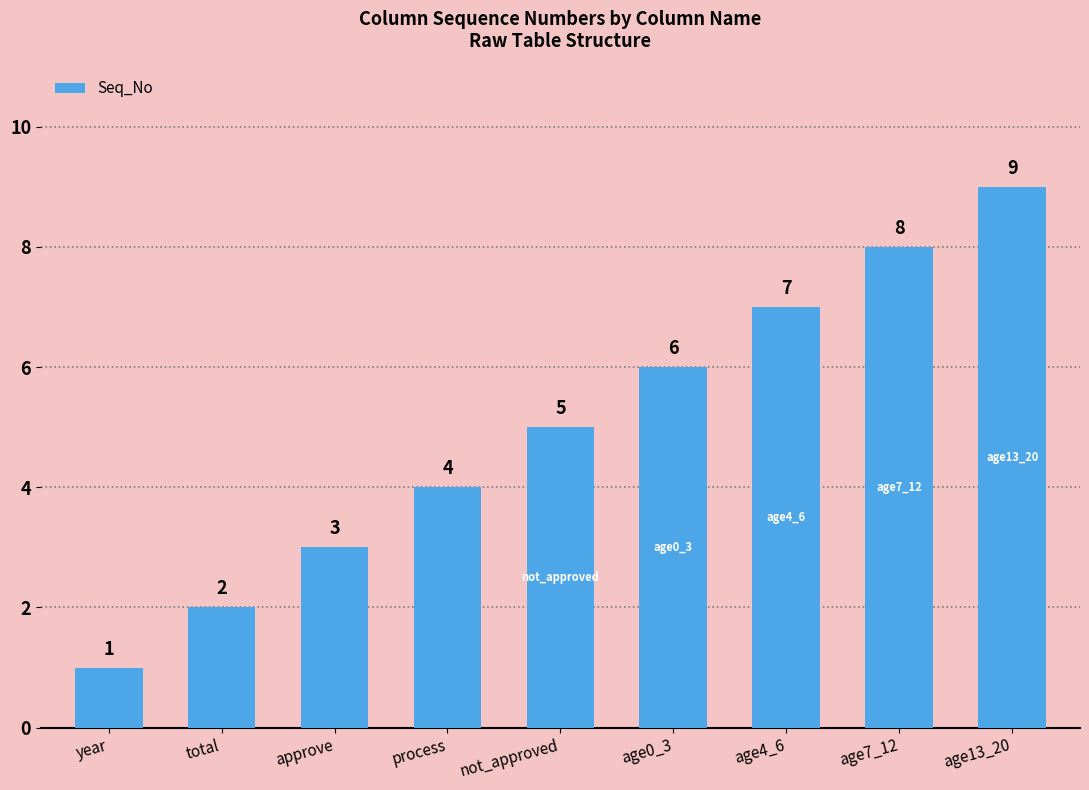

Reading left to right, extract all data points from this chart.

1	2	3	4	5	6	7	8	9